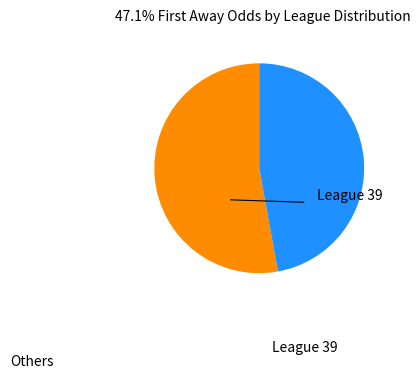

Is there any slice that represents more than half of the pie?

Yes